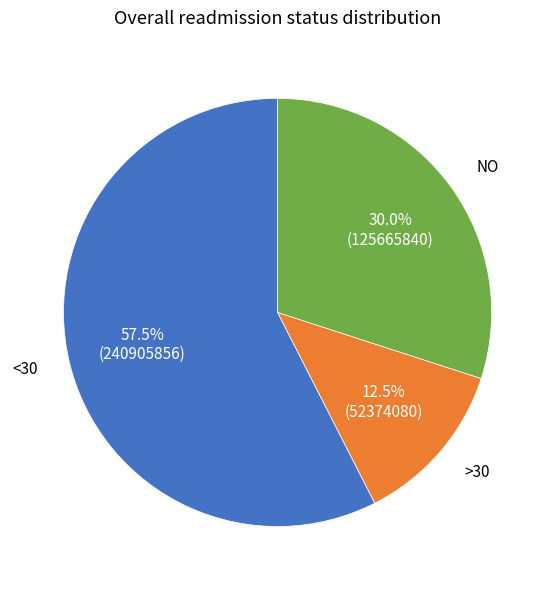

Is there a majority slice in this chart?

Yes